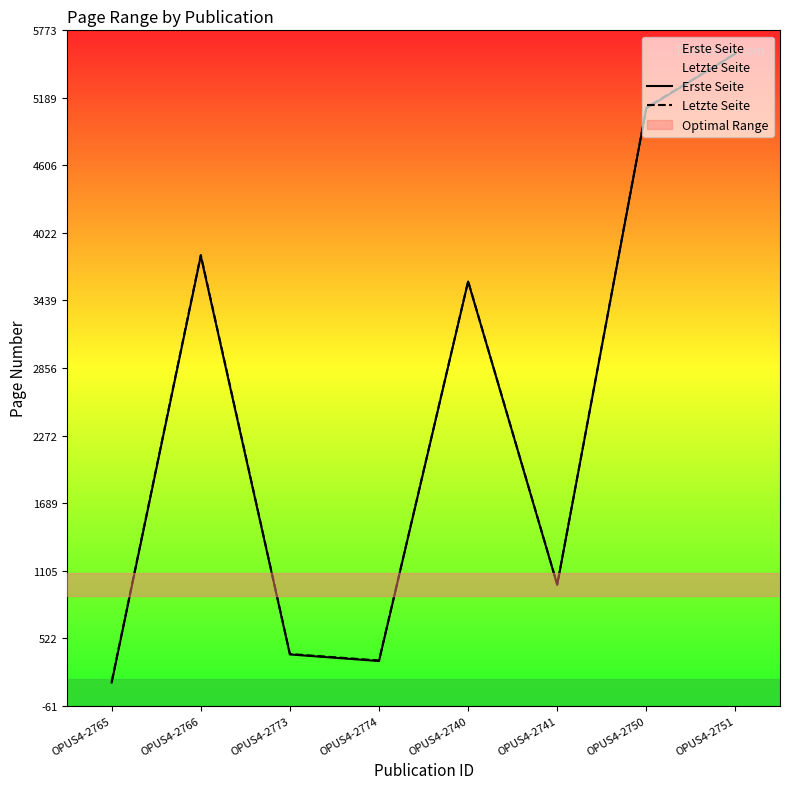

The value of Erste Seite at OPUS4-2774 is 324. True or false?

True